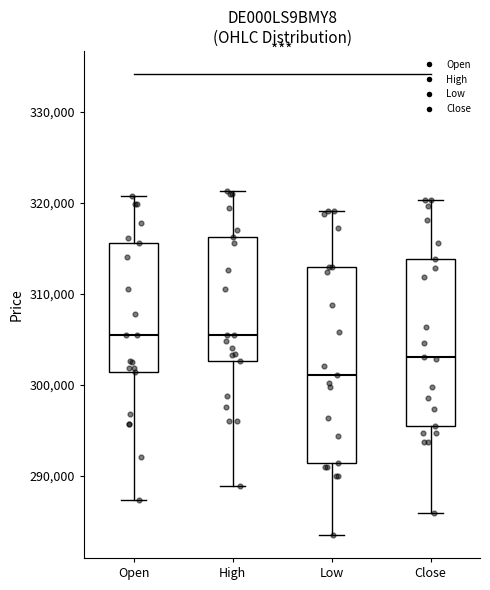

Which box has the lowest median line?

Low